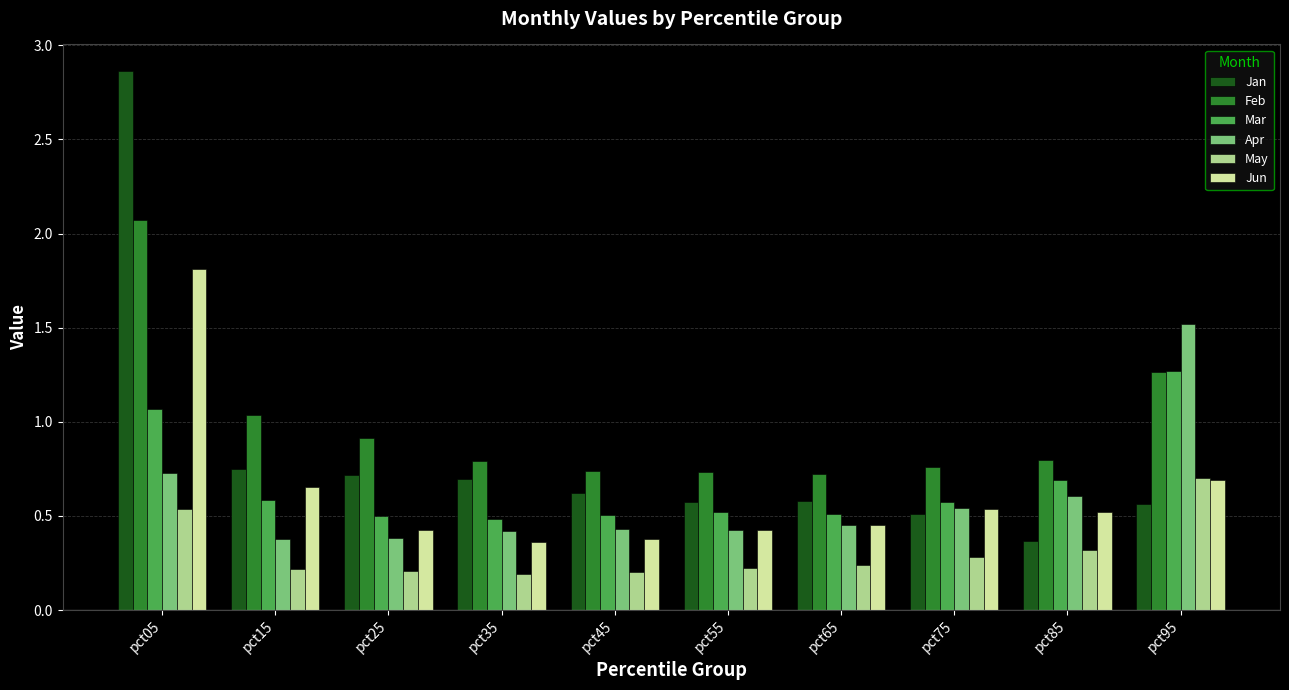

Which series has the largest range (max minus min)?

Jan